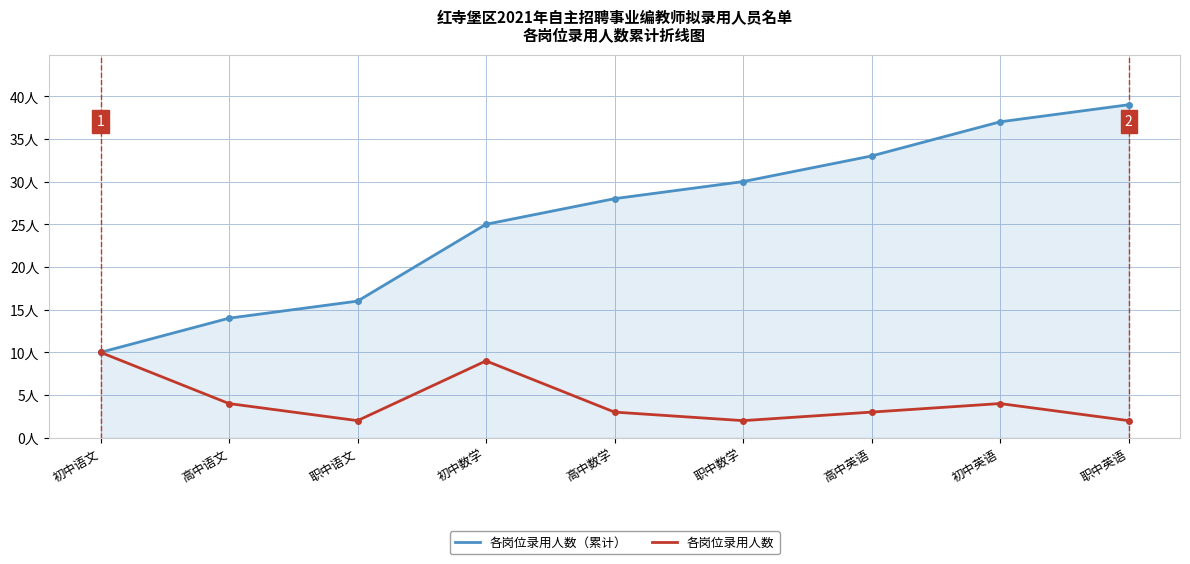

The value of 各岗位录用人数 at 高中英语 is 1. True or false?

False